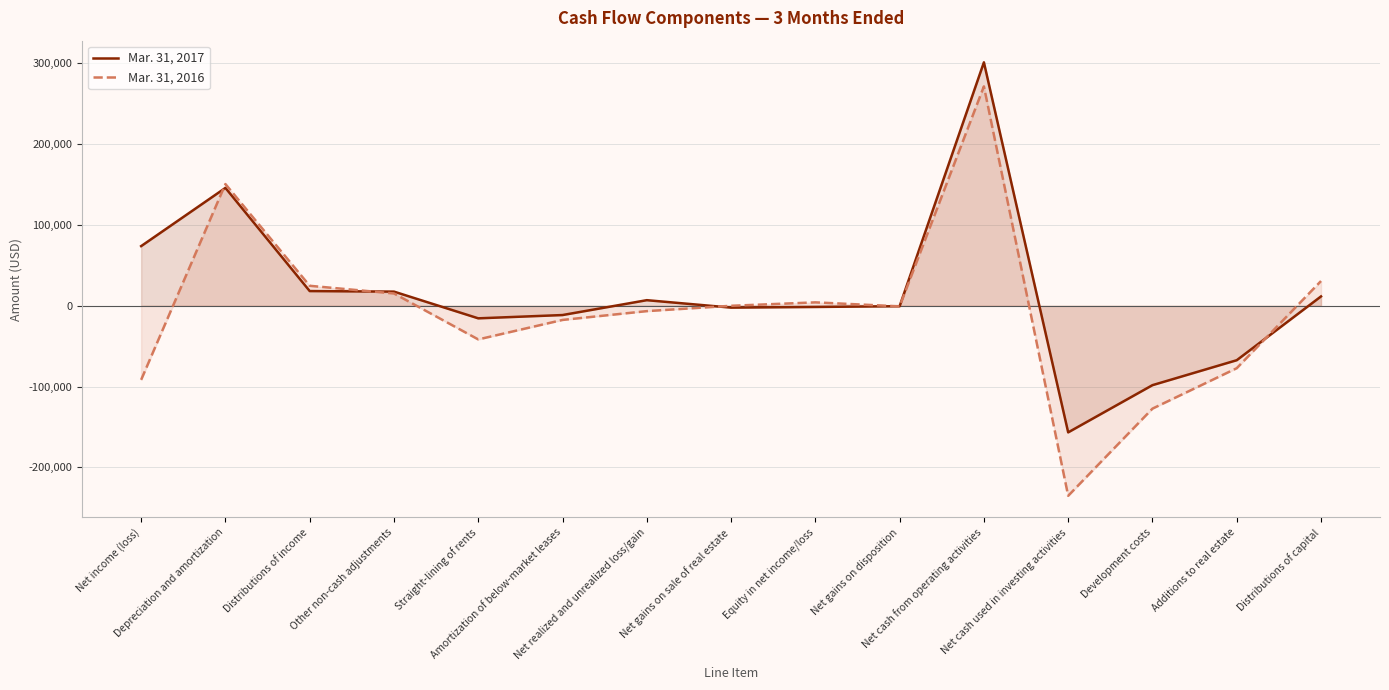

Which series has the largest range (max minus min)?

Mar. 31, 2016